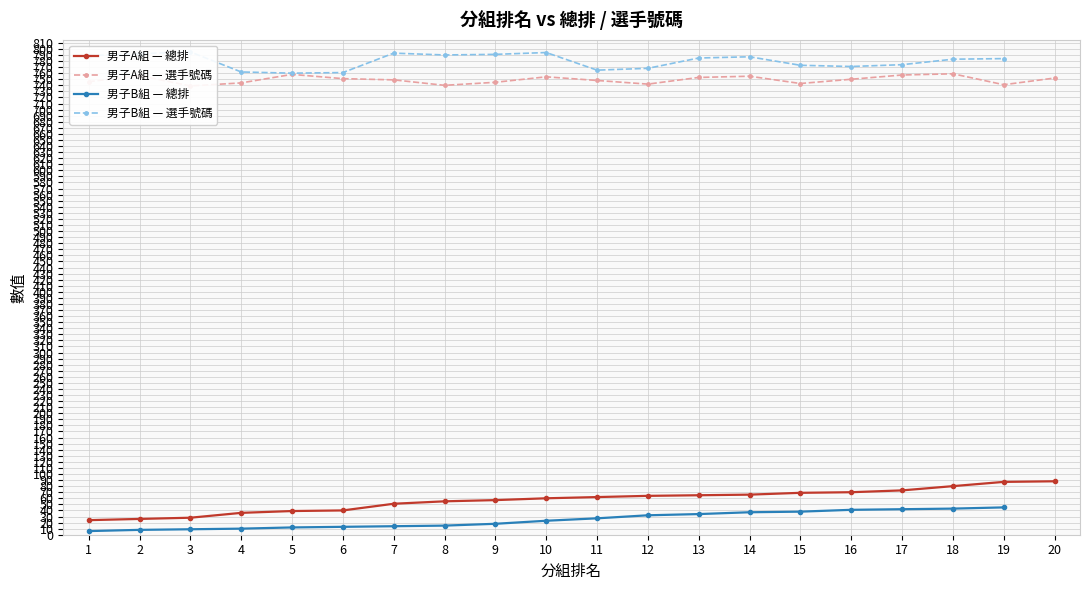

Is it true that 男子A組 — 總排 equals 30 at 18?

False